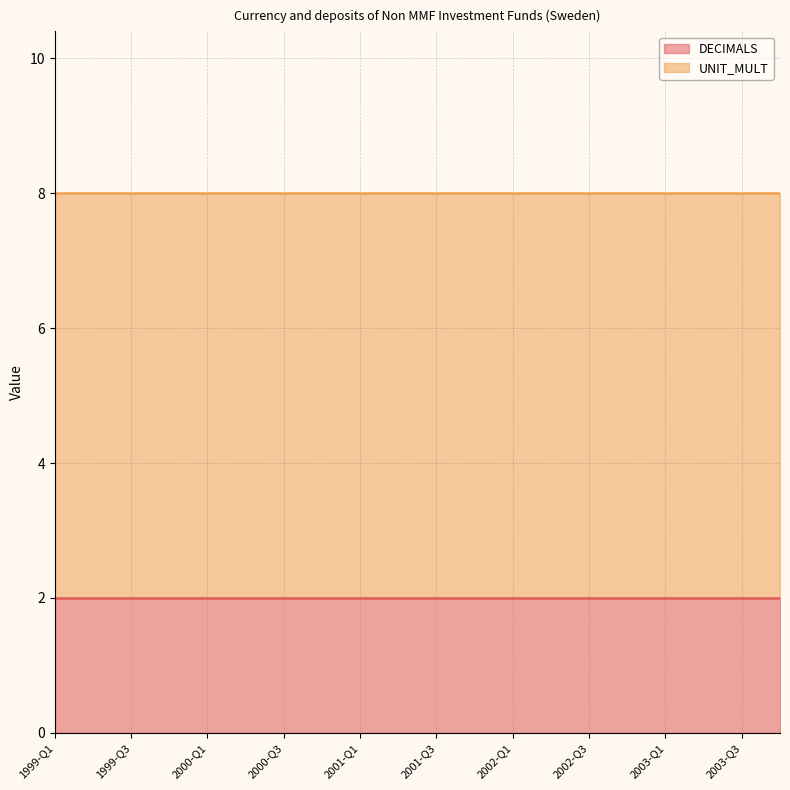

Between 2003-Q3 and 1999-Q3, which is larger?

2003-Q3